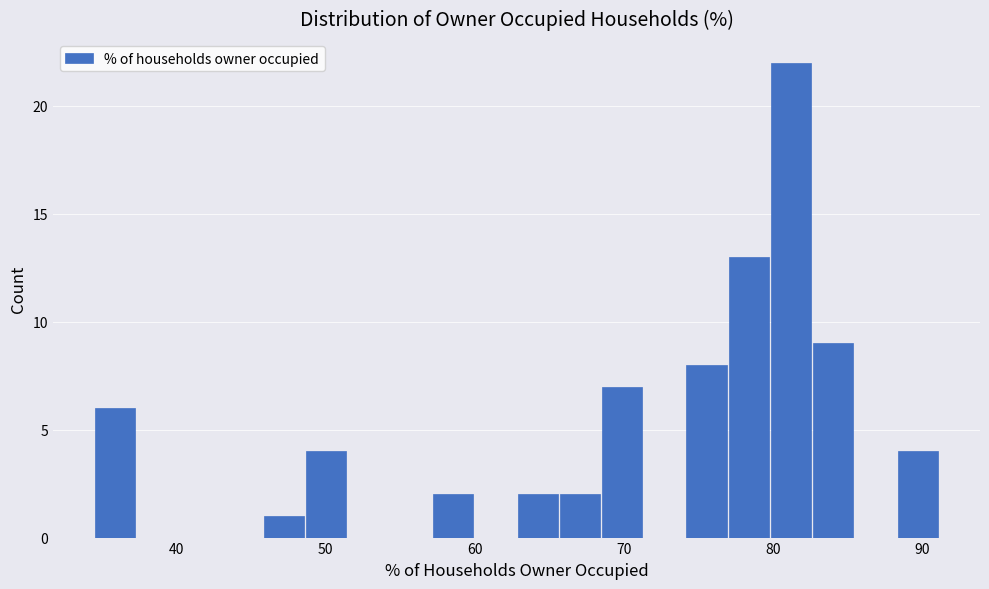

Read against the x-axis, roughly where is the centre of the tallest bar?

81